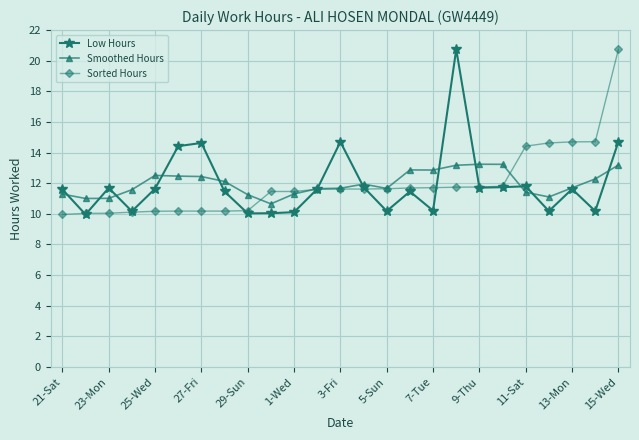

What is the minimum value shown in the chart?

10.0